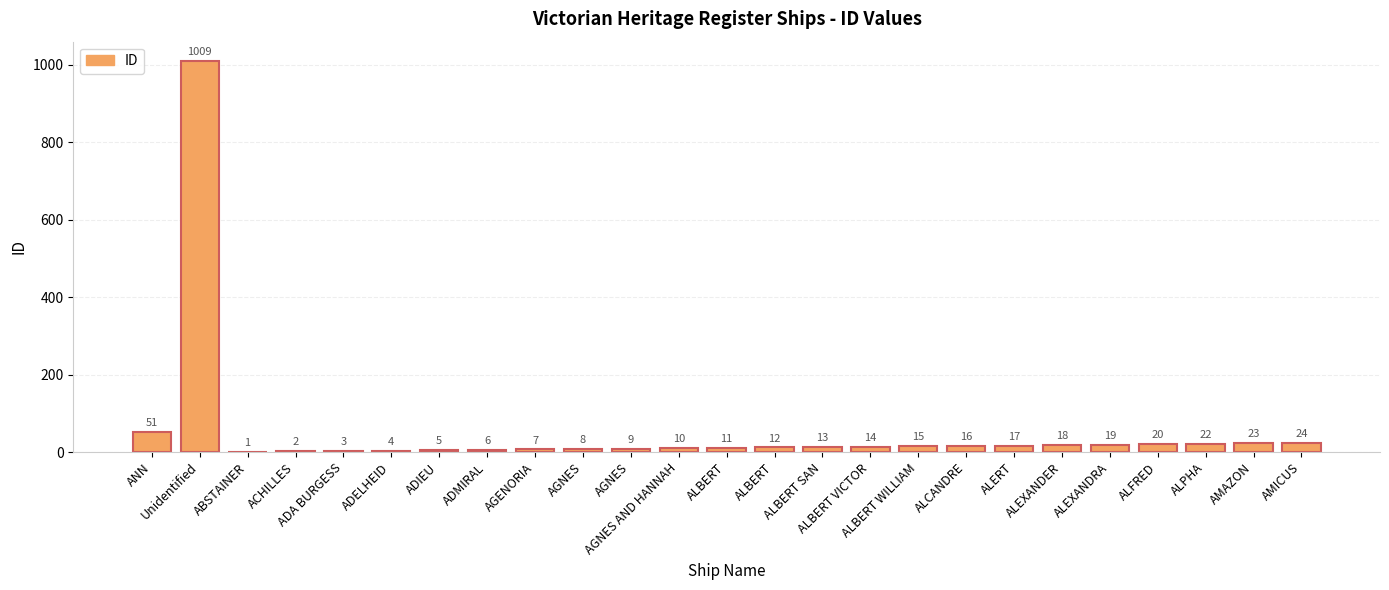

What is the difference between the maximum and minimum values?

1008